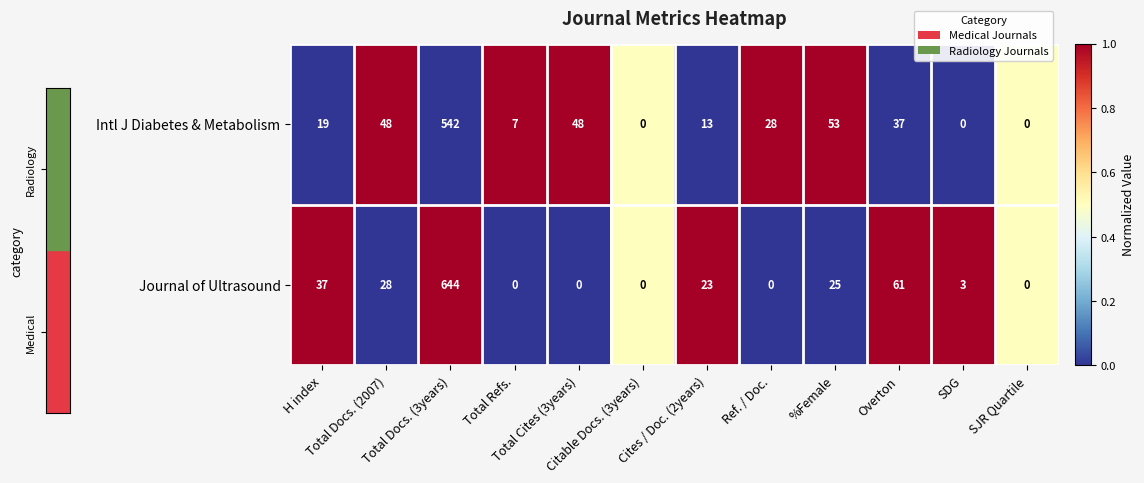

Rank the series by their maximum value, from lowest to highest.

Intl J Diabetes & Metabolism, Journal of Ultrasound